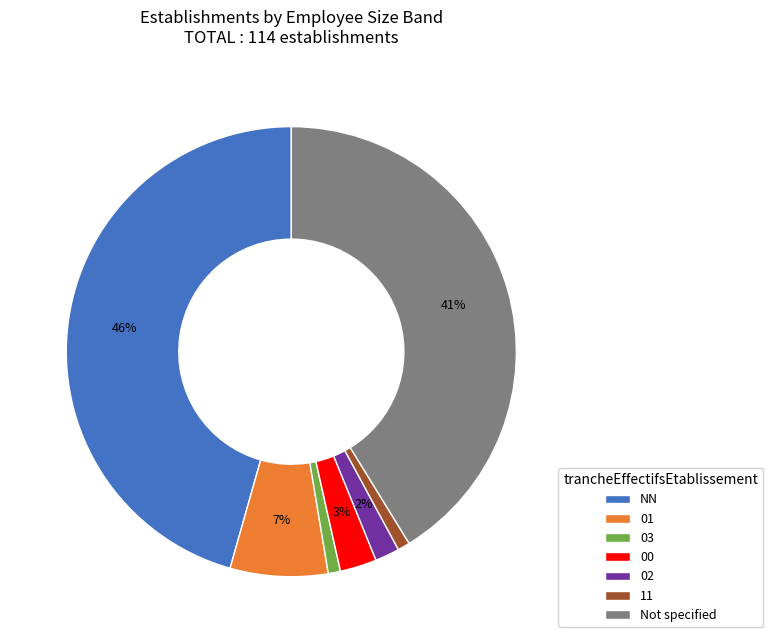

To the nearest percent, what portion does NN represent?

46%